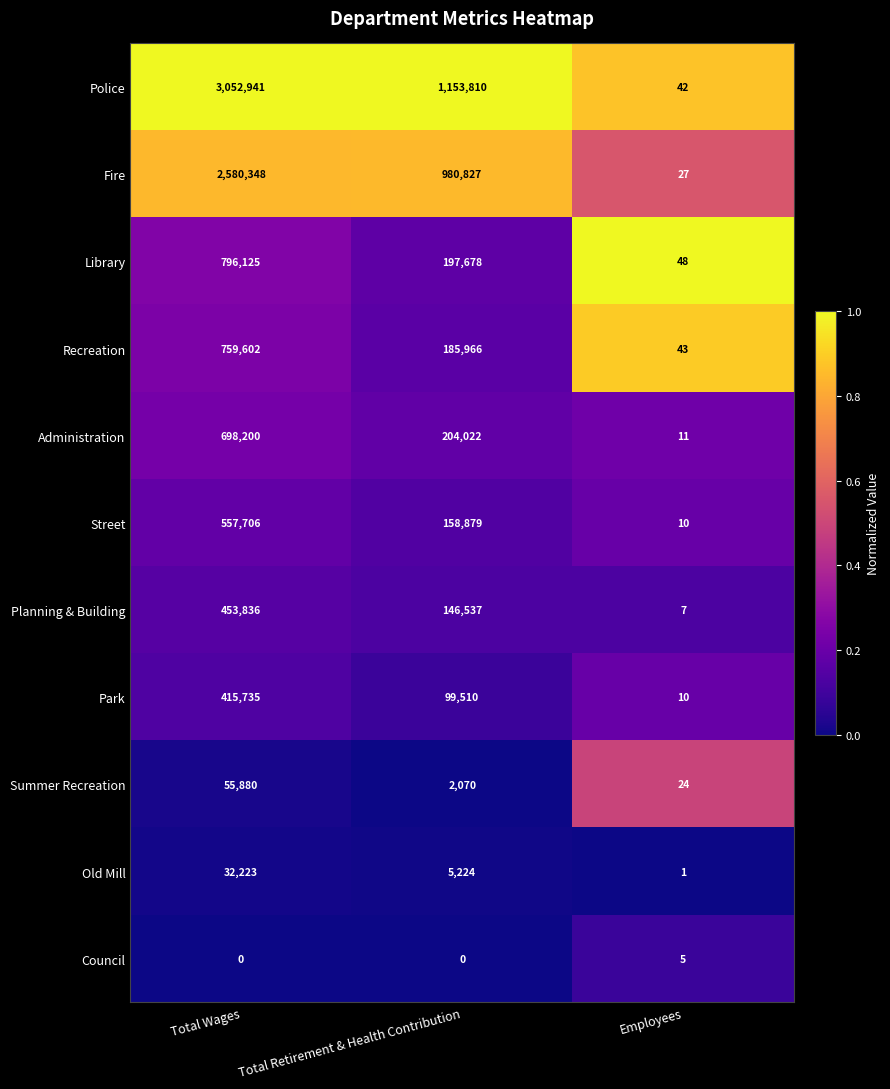

The Administration series shows 199352 at Total Wages. True or false?

False